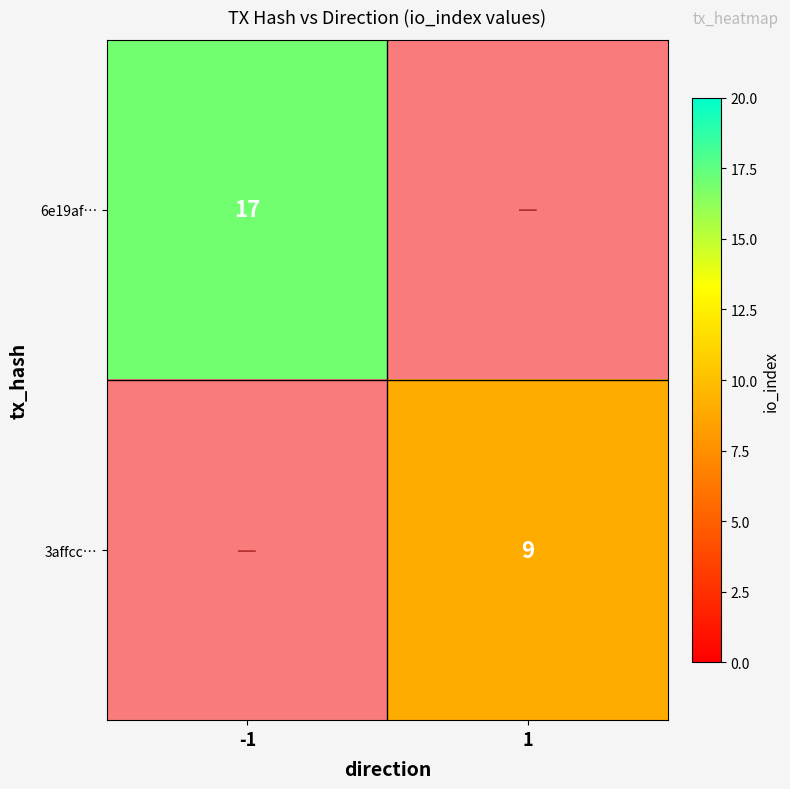

Is it true that 3affcc… equals 16 at 1?

False